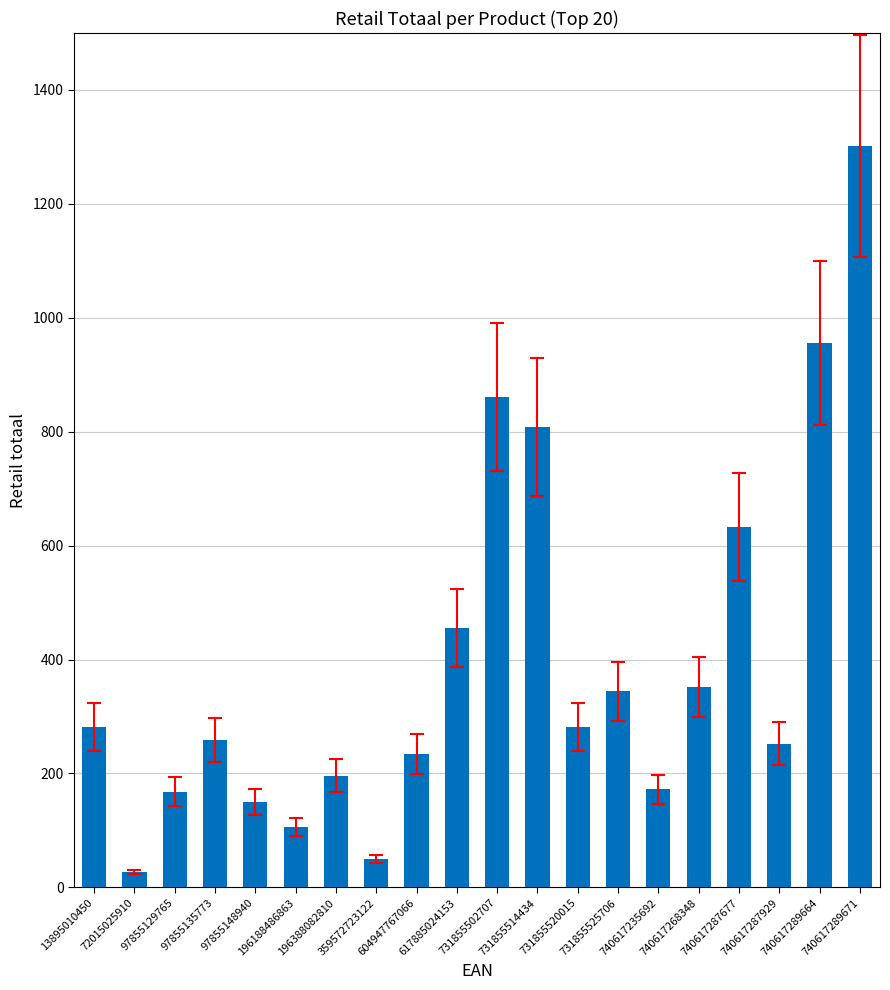

What is the maximum value shown in the chart?

1302